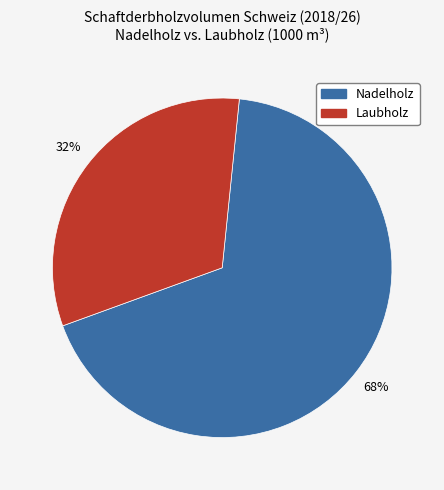

Is the sum of Nadelholz and Laubholz greater than half?

Yes